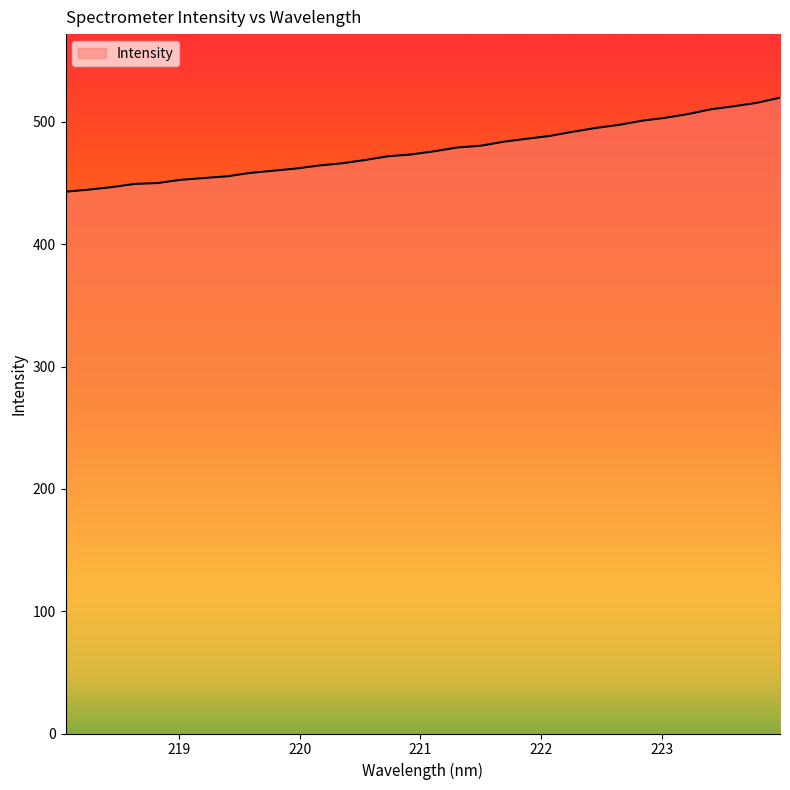

What is the minimum value shown in the chart?

443.0